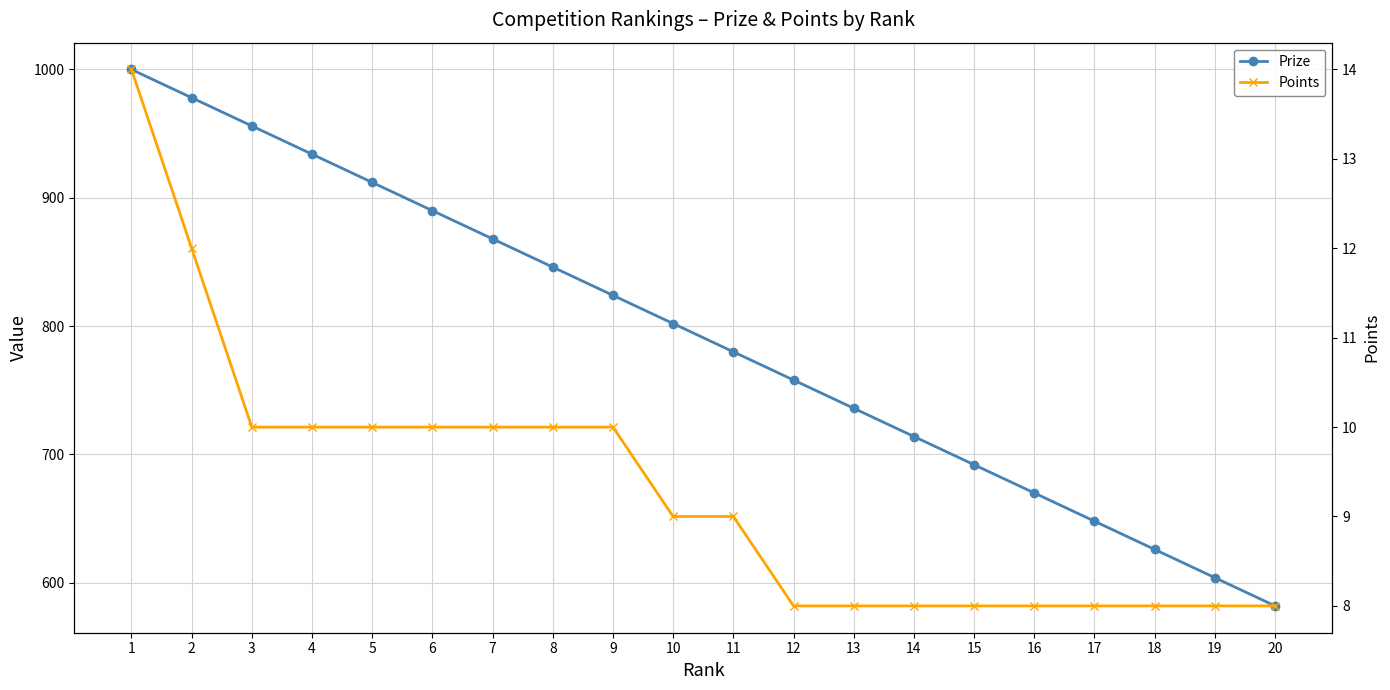

How many lines are shown in the chart?

2